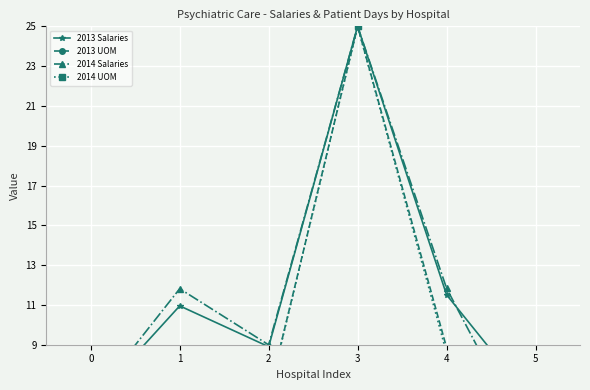

What is the approximate value of 2014 Salaries at 5?

3.3